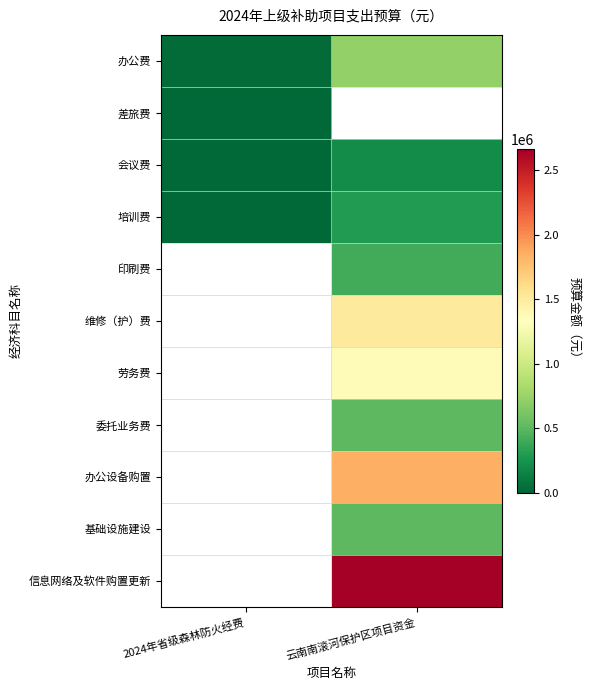

Is the value of 印刷费 at 云南南滚河保护区项目资金 greater than the value of 委托业务费 at 2024年省级森林防火经费?

No